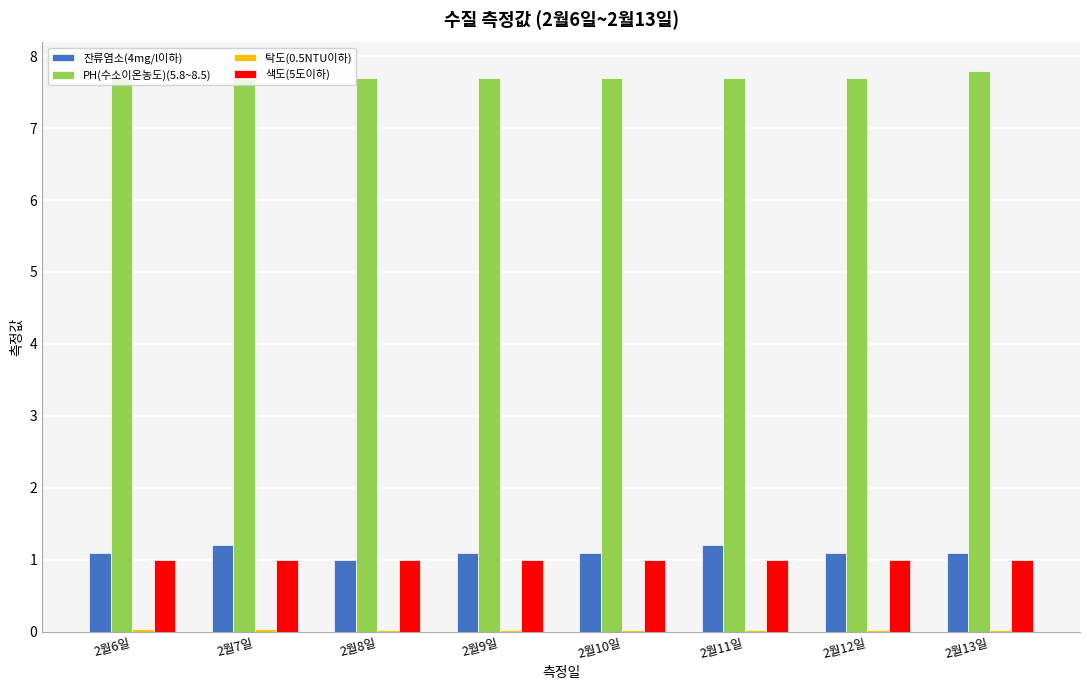

Which series has the largest total across all categories?

PH(수소이온농도)(5.8~8.5)